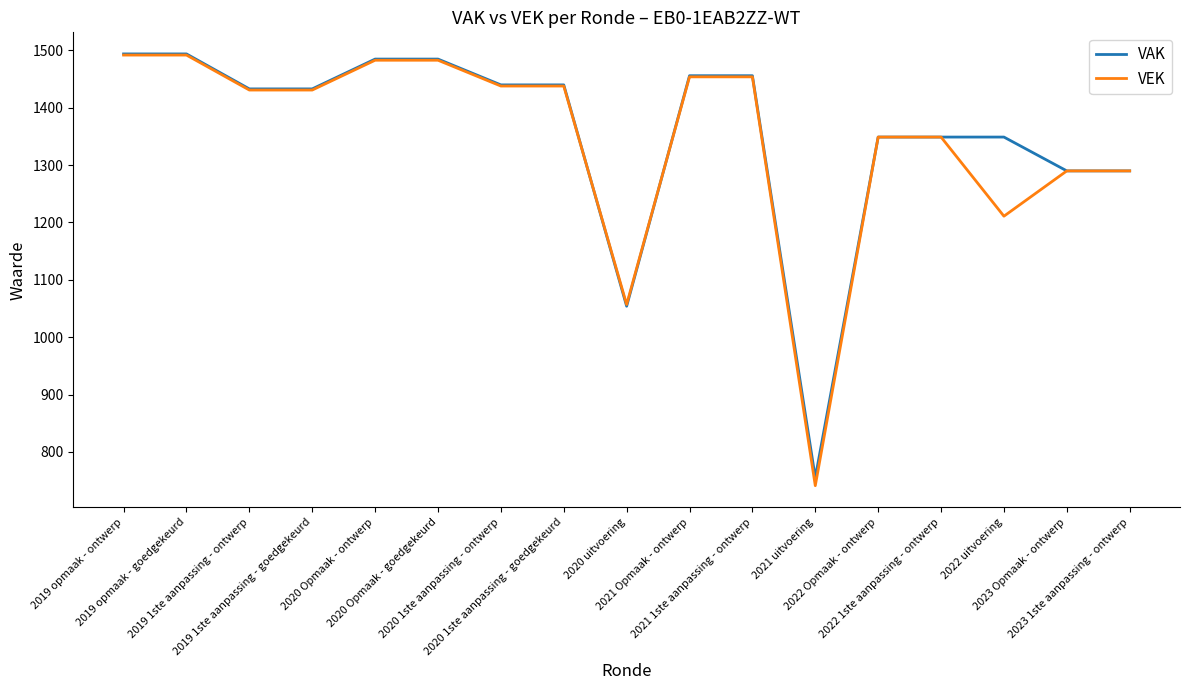

Reading right to left, extract all data points from this chart.

VAK: 1290	1290	1349	1349	1349	755	1456	1456	1054	1440	1440	1485	1485	1433	1433	1494	1494
VEK: 1290	1290	1211	1349	1349	741	1454	1454	1057	1438	1438	1483	1483	1431	1431	1492	1492